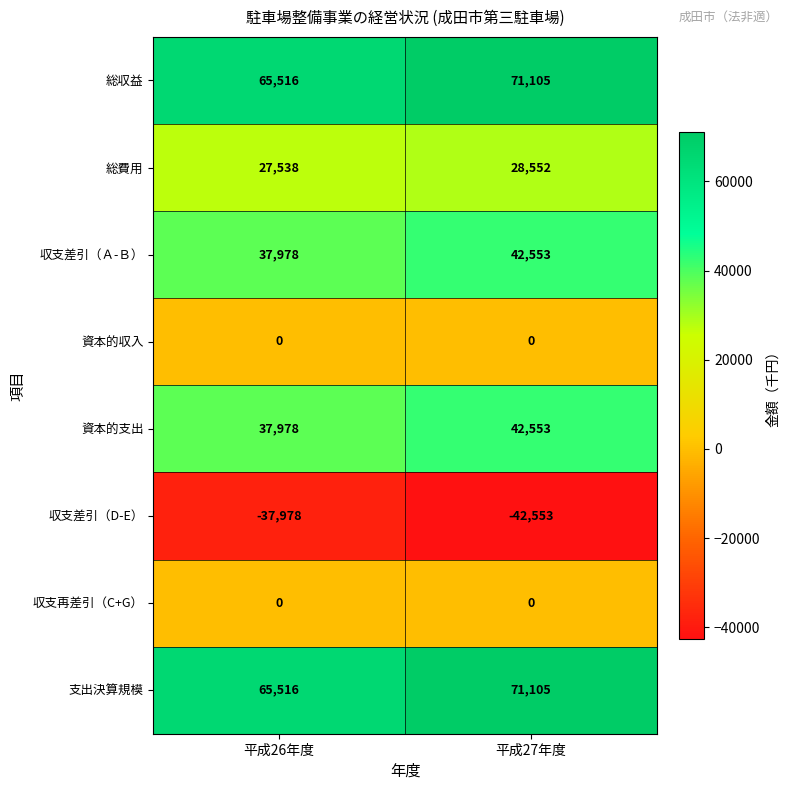

What is the smallest value displayed?

-42553